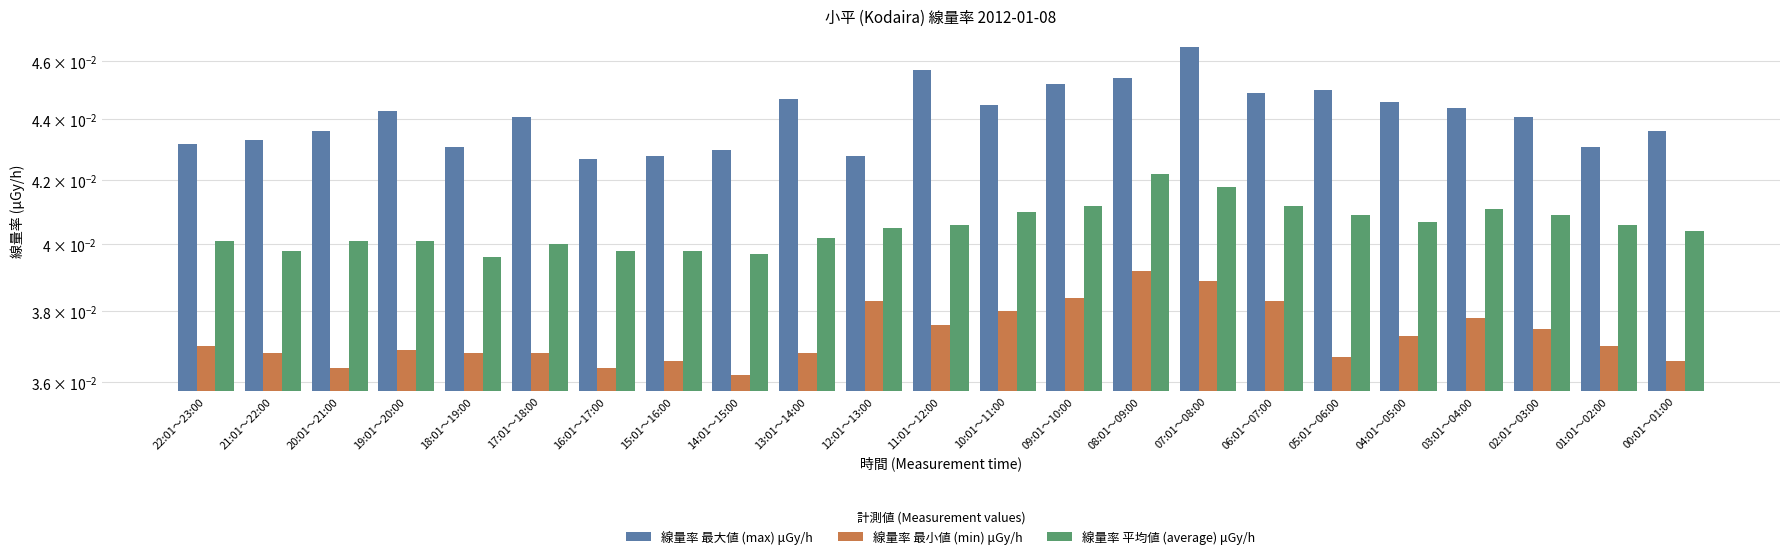

List the series in order of their peak value, highest first.

線量率 最大値 (max) μGy/h, 線量率 平均値 (average) μGy/h, 線量率 最小値 (min) μGy/h